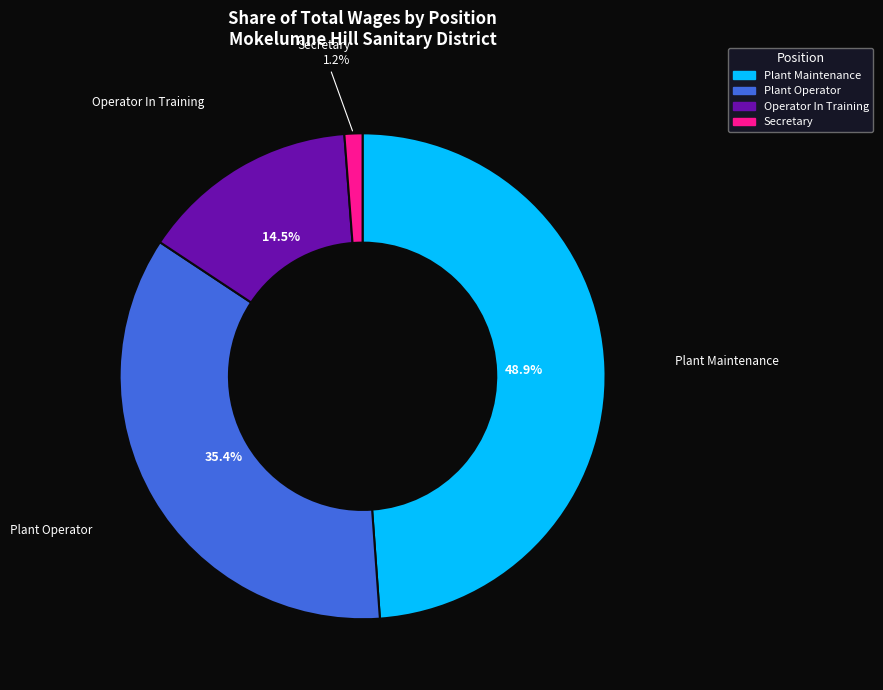

What portion of the pie excludes Operator In Training?

85.5%